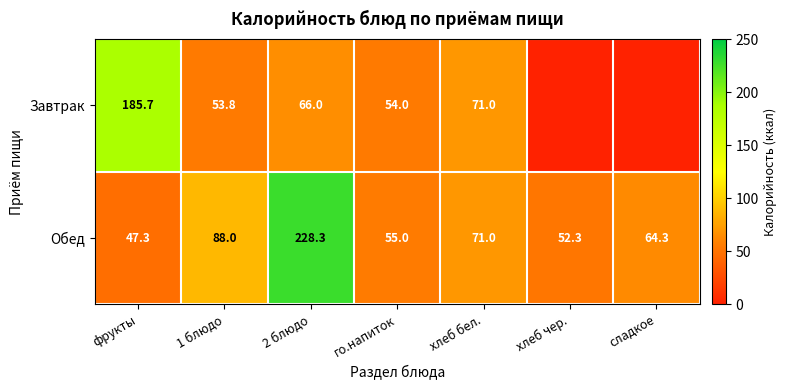

At which label does Обед reach its peak?

2 блюдо